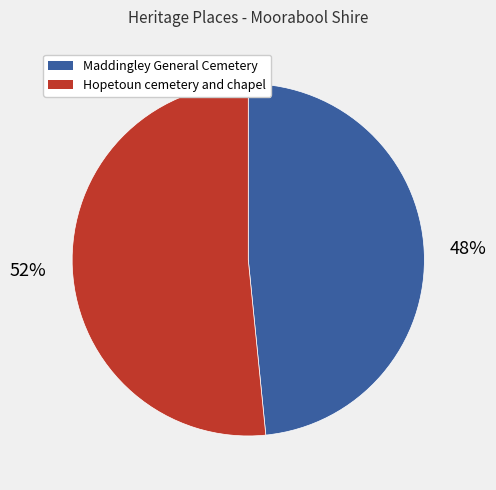

To the nearest percent, what is the average slice percentage?

50%